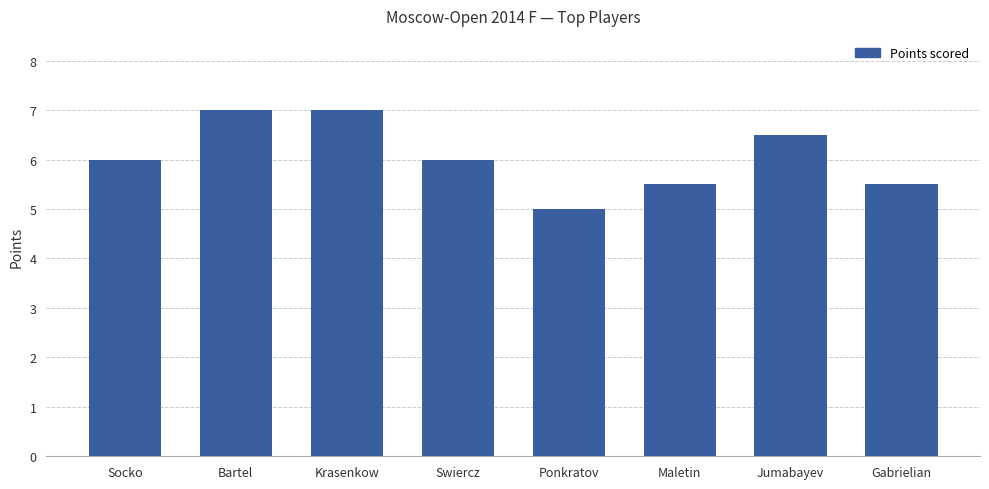

What is the minimum value shown in the chart?

5.0